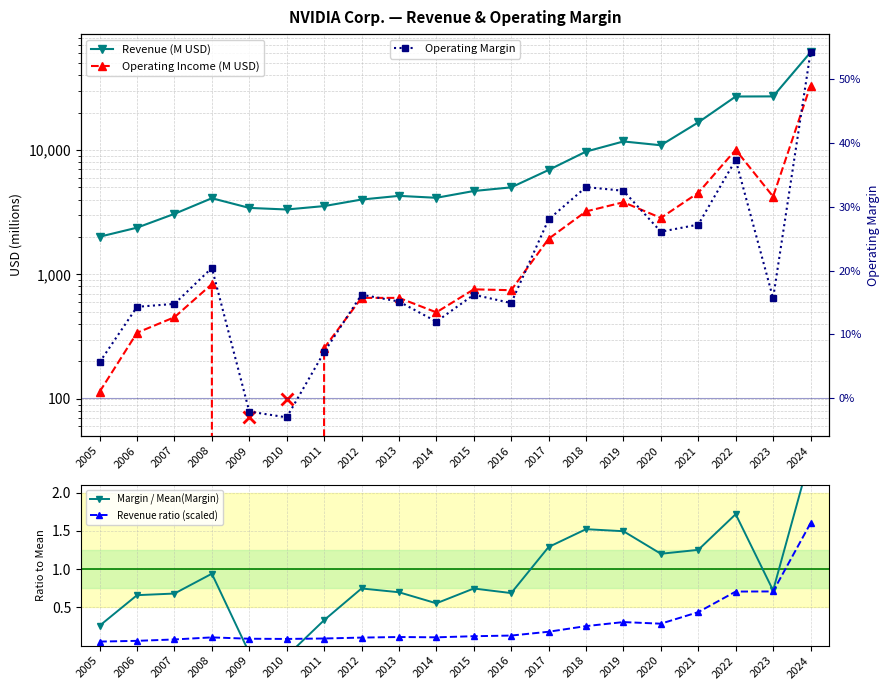

At which category is the sum across all series the highest?

2024